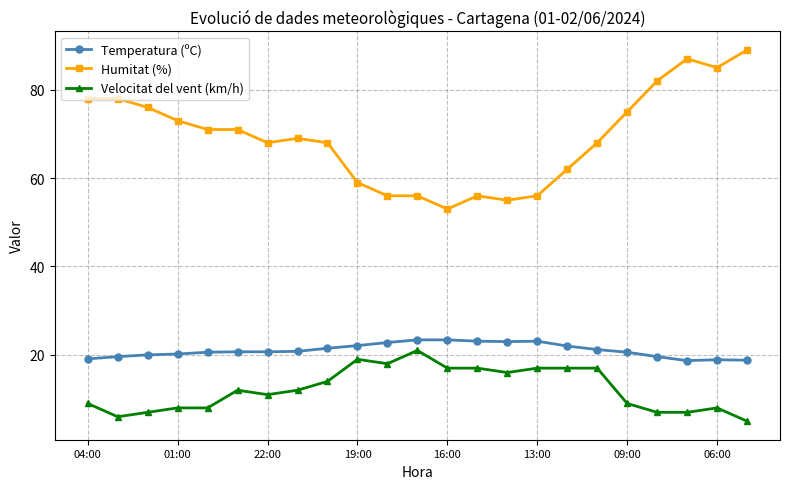

What are all the series names shown in the legend?

Temperatura (ºC), Humitat (%), Velocitat del vent (km/h)